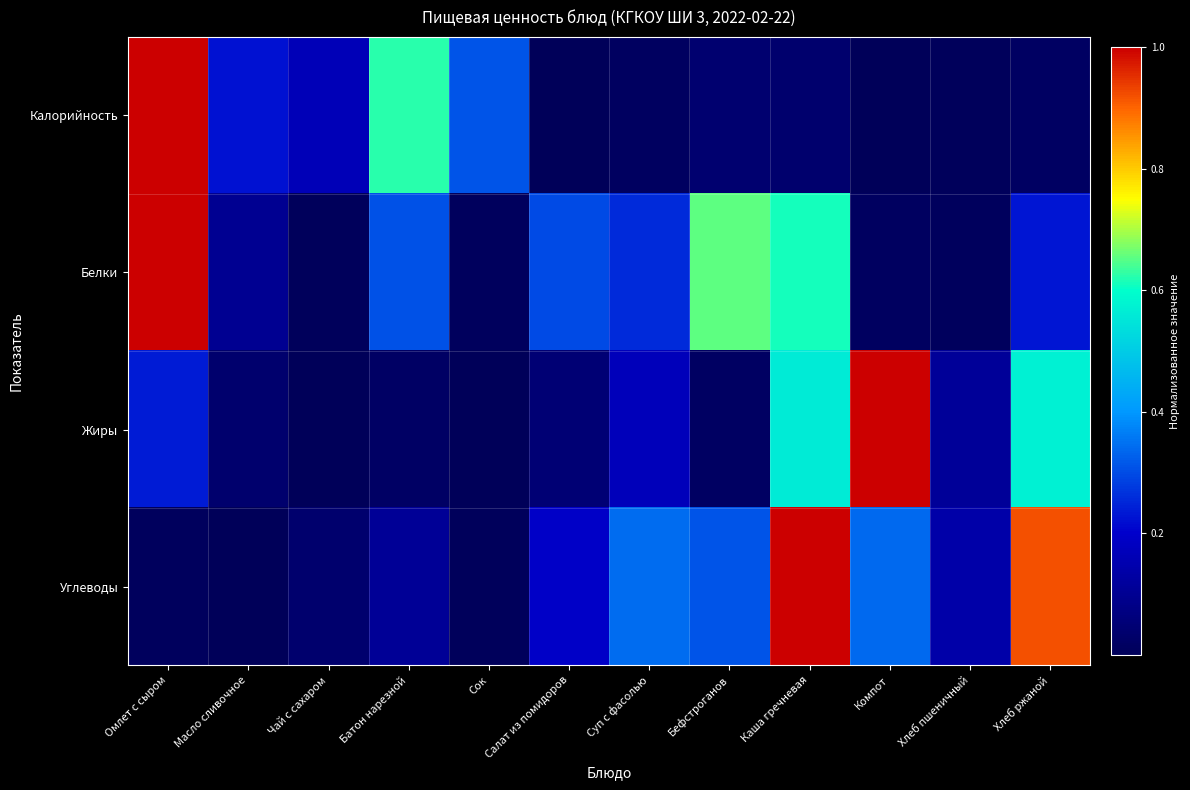

Which series has the largest range (max minus min)?

Углеводы